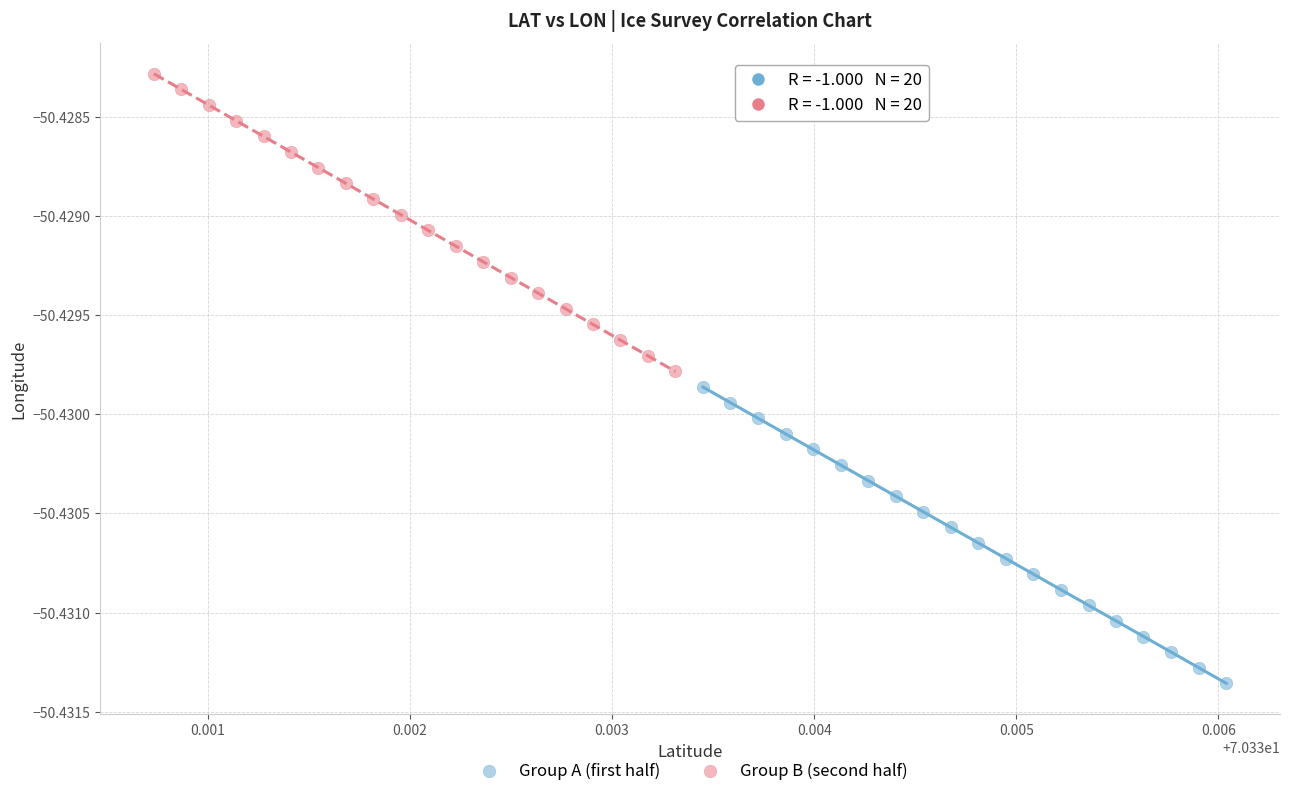

Which series reaches the maximum Y coordinate?

Group B (second half)